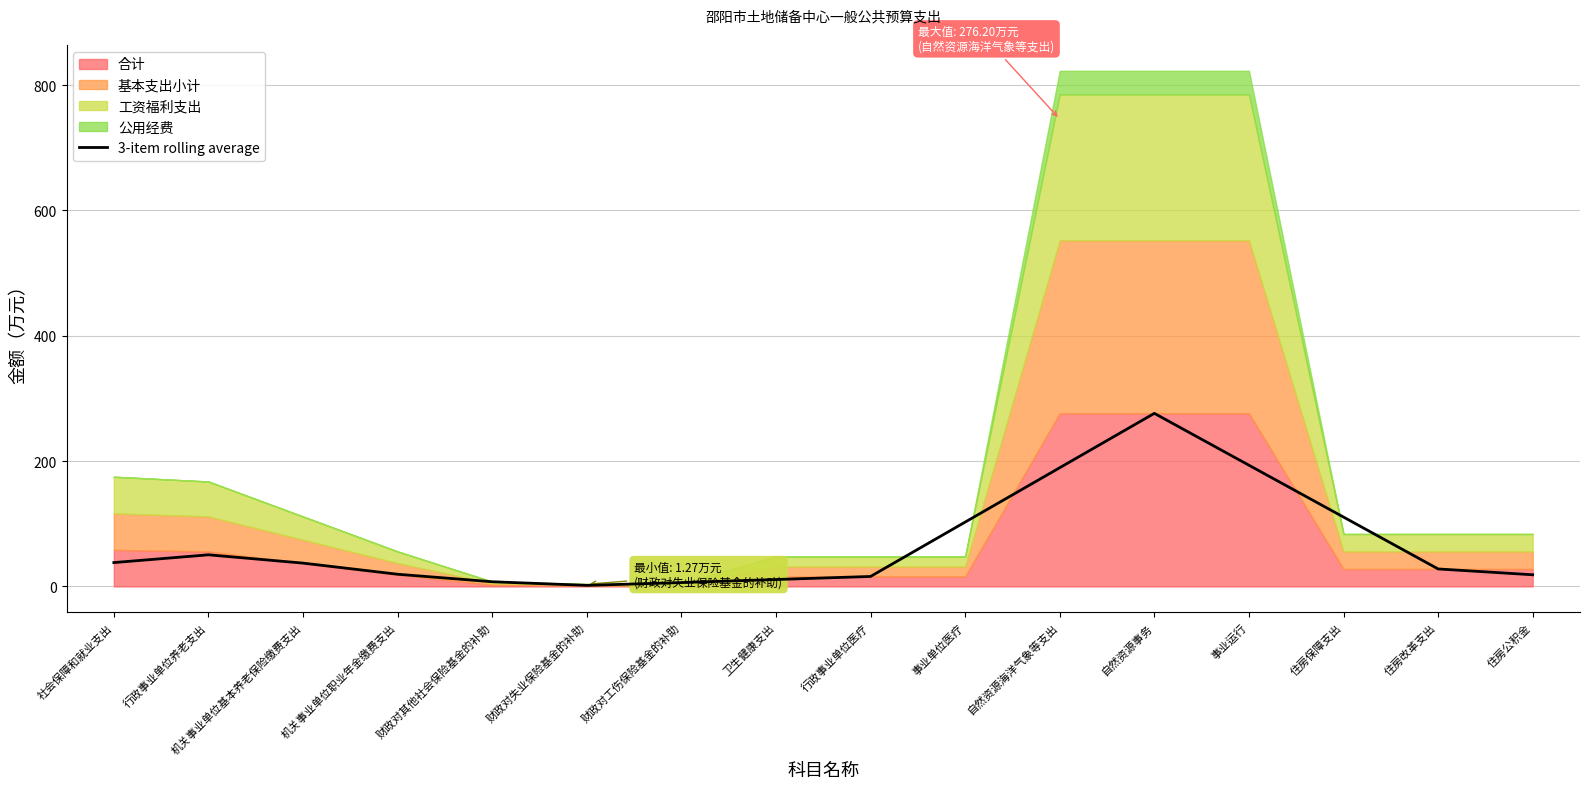

What is the greatest value displayed?

276.2